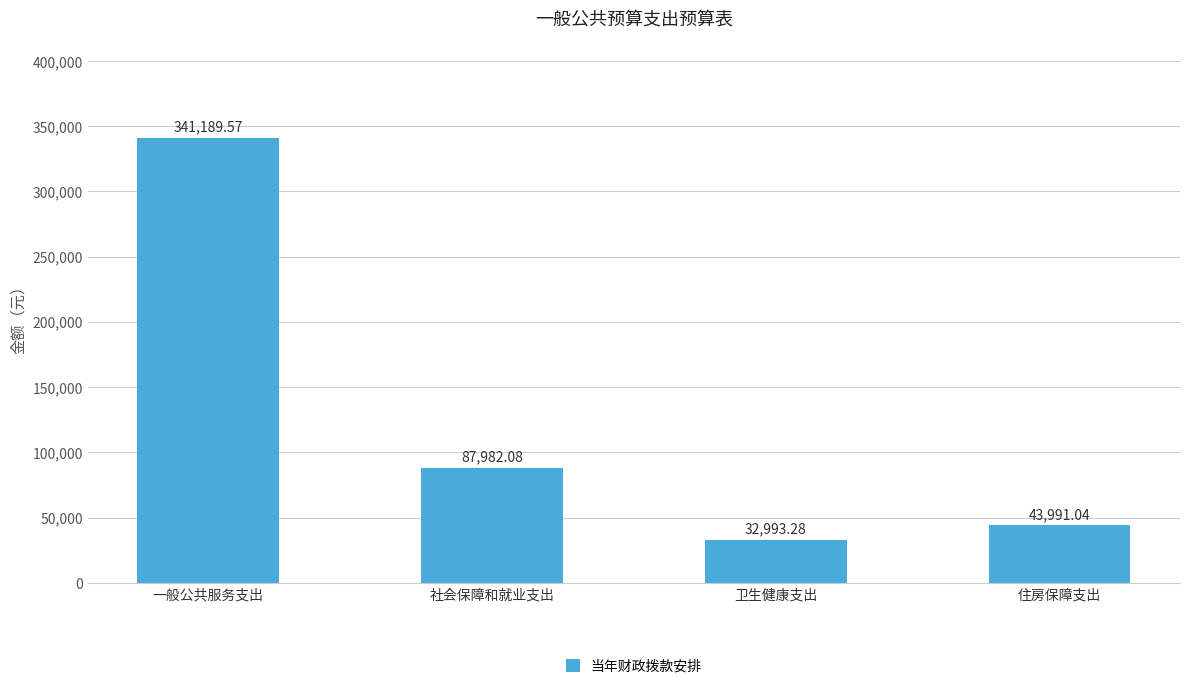

Which label corresponds to the largest value in the chart?

一般公共服务支出